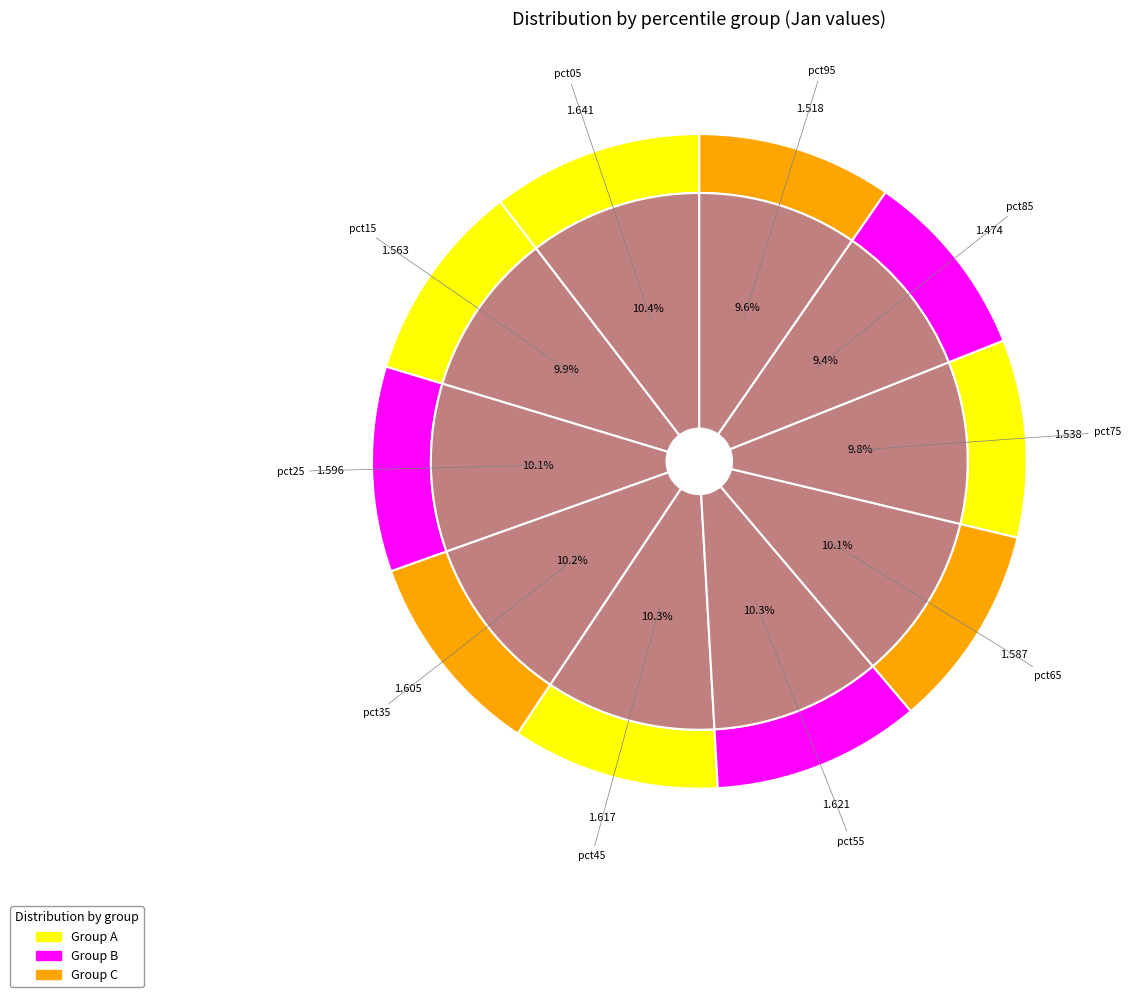

To the nearest percent, what portion does pct35 represent?

10%